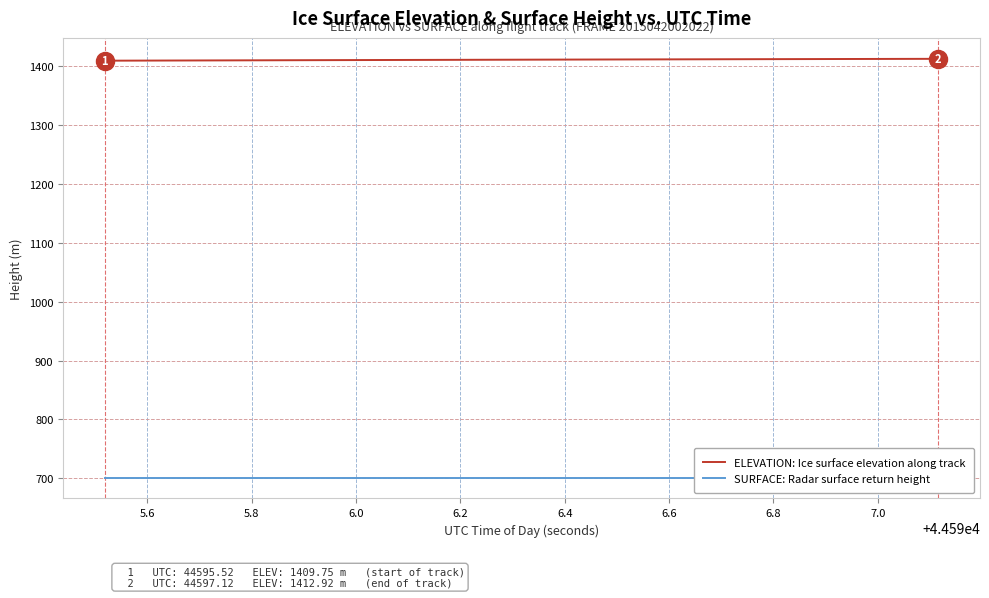

True or false: SURFACE: Radar surface return height and ELEVATION: Ice surface elevation along track cross at least once.

False